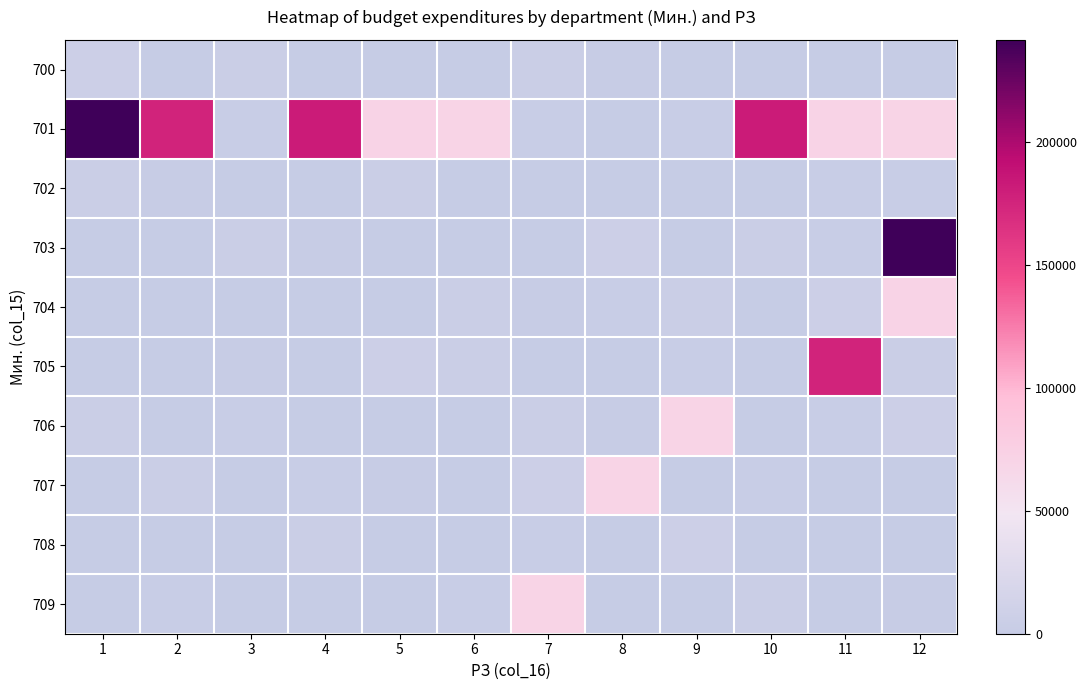

At which category does the chart reach its minimum across all series?

2